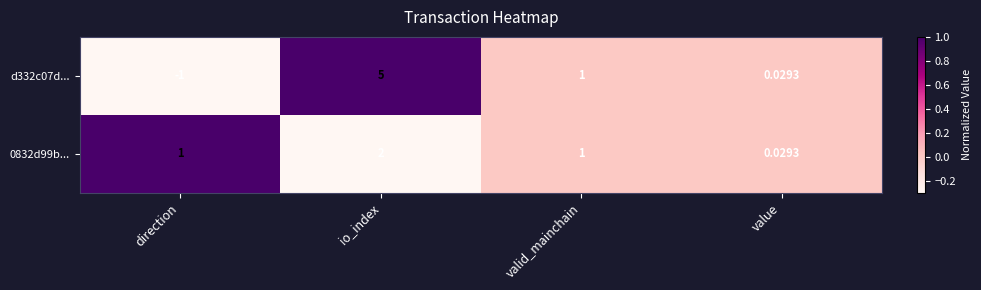

At how many categories does at least one series exceed 0?

4